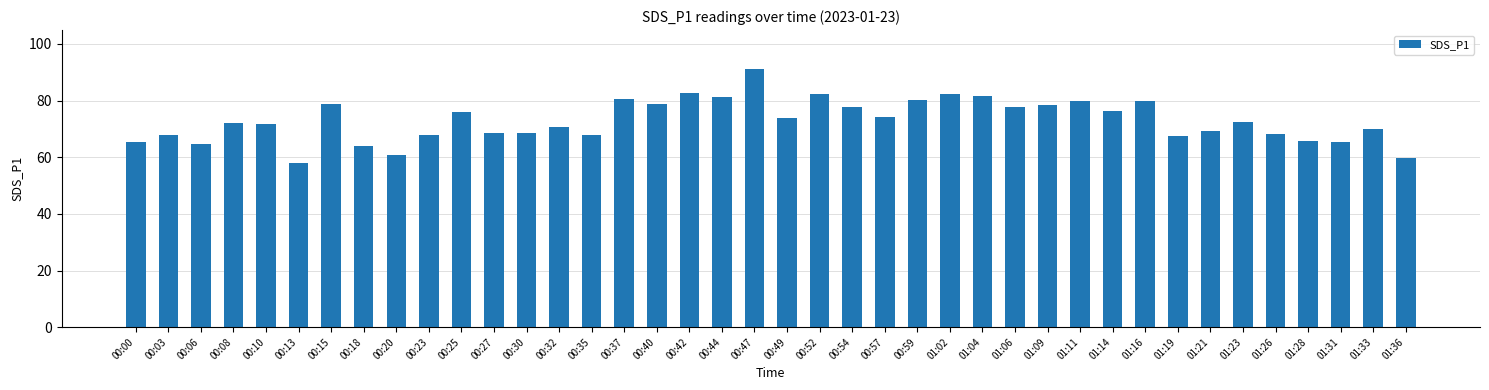

Which category has the lowest value across all series?

00:13